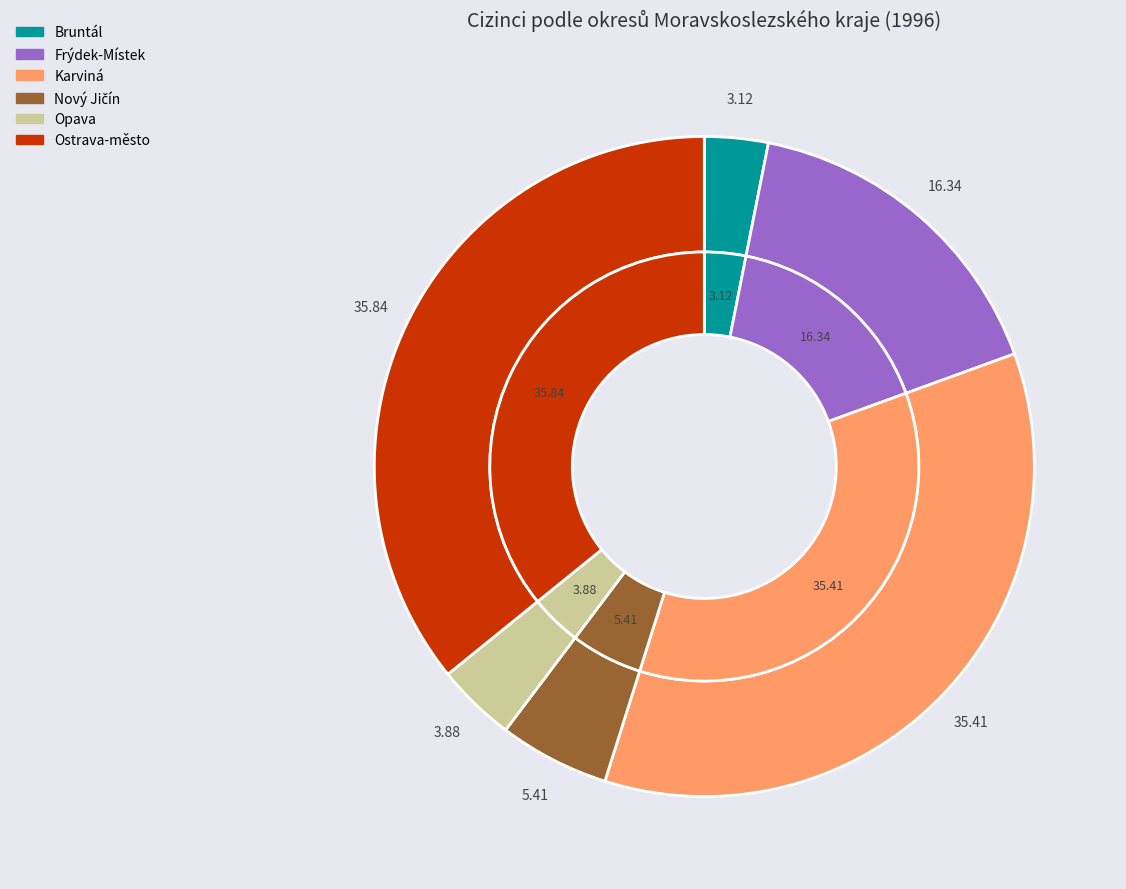

True or false: Frýdek-Místek accounts for 2% of the total.

False